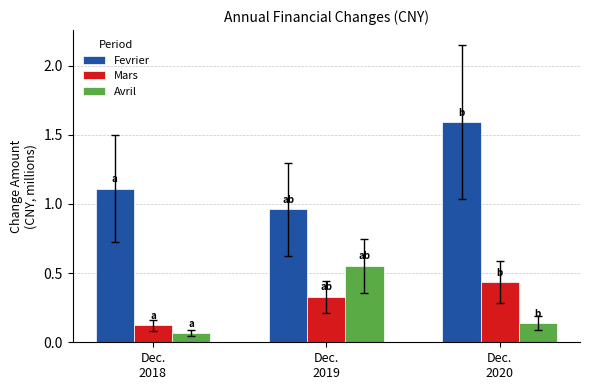

Which series has the largest total across all categories?

Fevrier